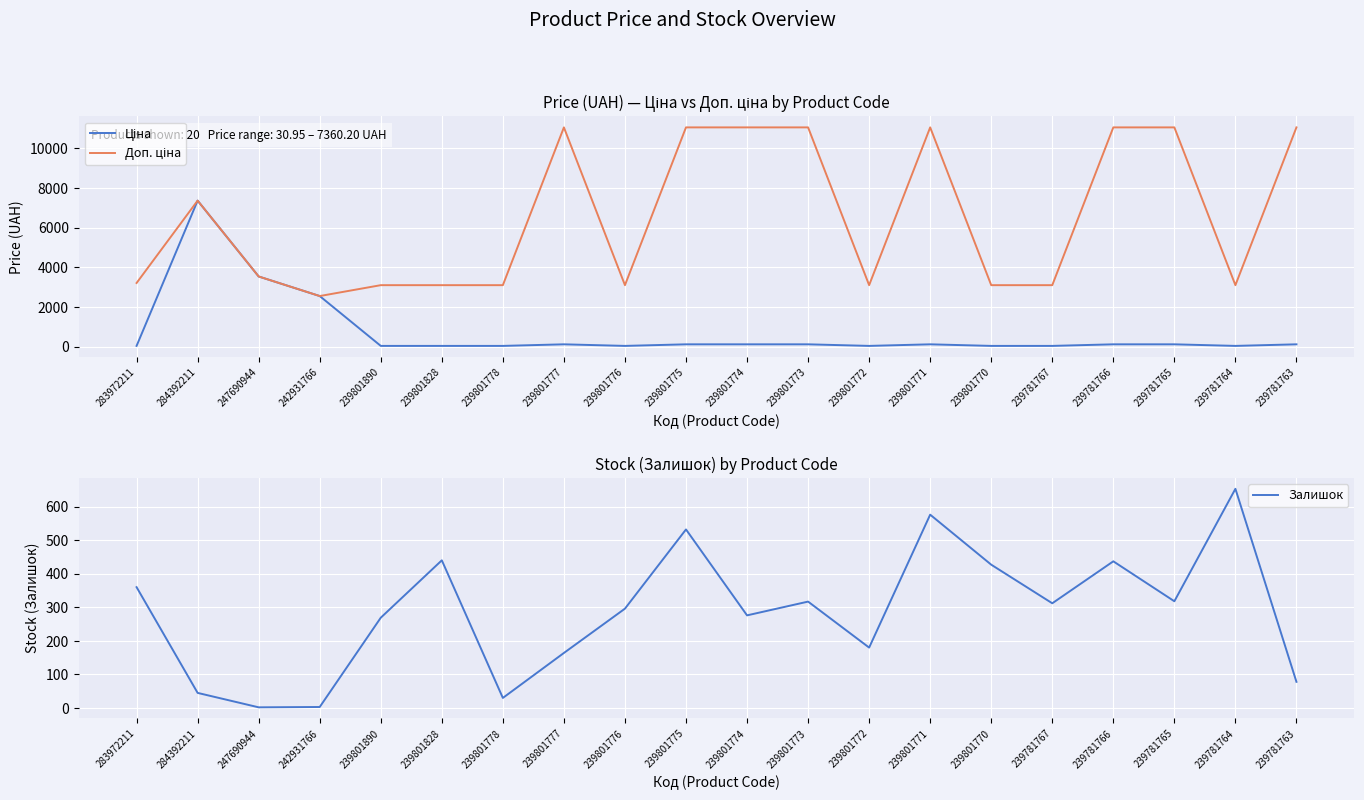

What is the sum of all Залишок values?

5715